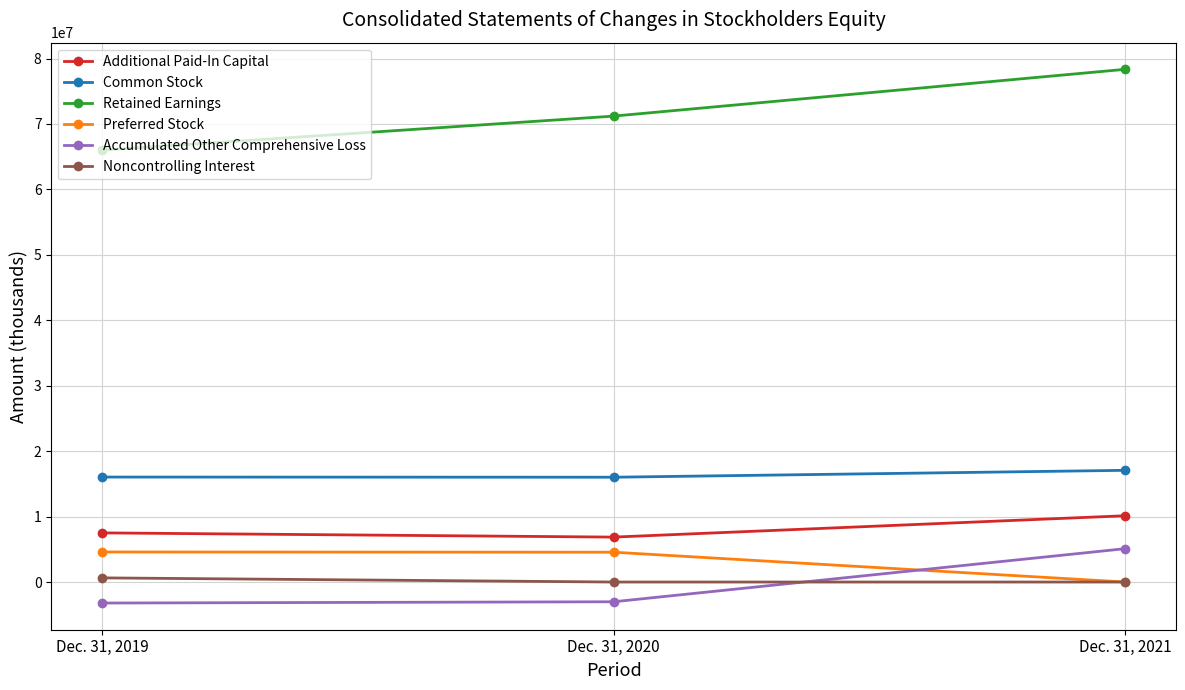

At which category is the sum across all series the highest?

Dec. 31, 2021